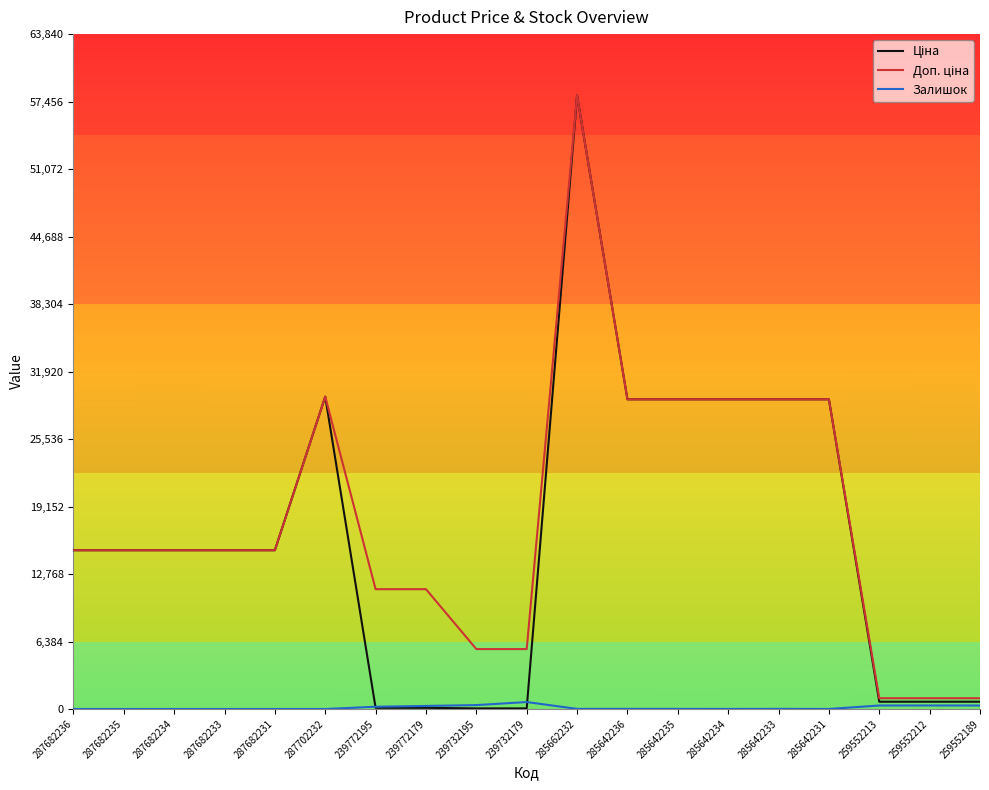

Which category has the highest value across all series?

285662232